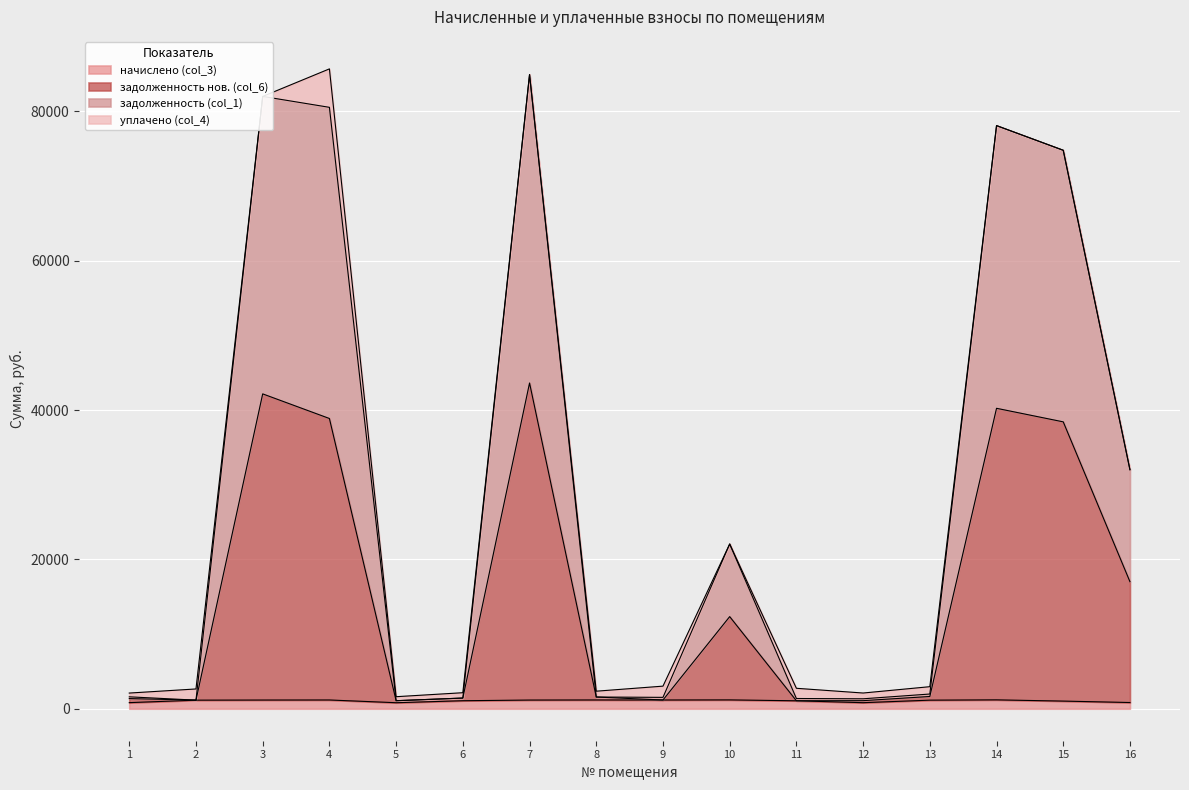

True or false: начислено (col_3) has more than 2 interior local peaks.

True